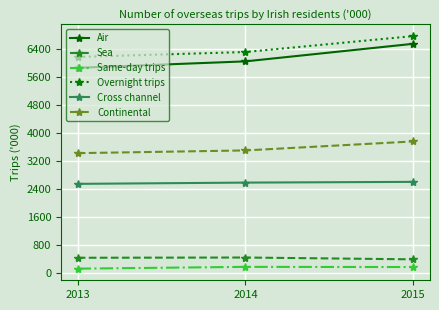

What is the maximum value for Air?

6561